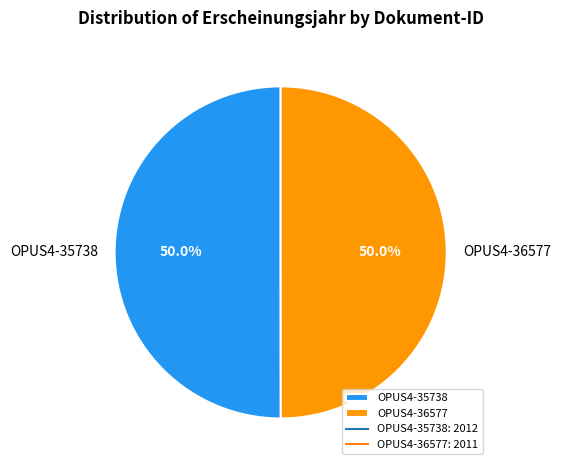

Is the sum of OPUS4-35738 and OPUS4-36577 greater than half?

Yes